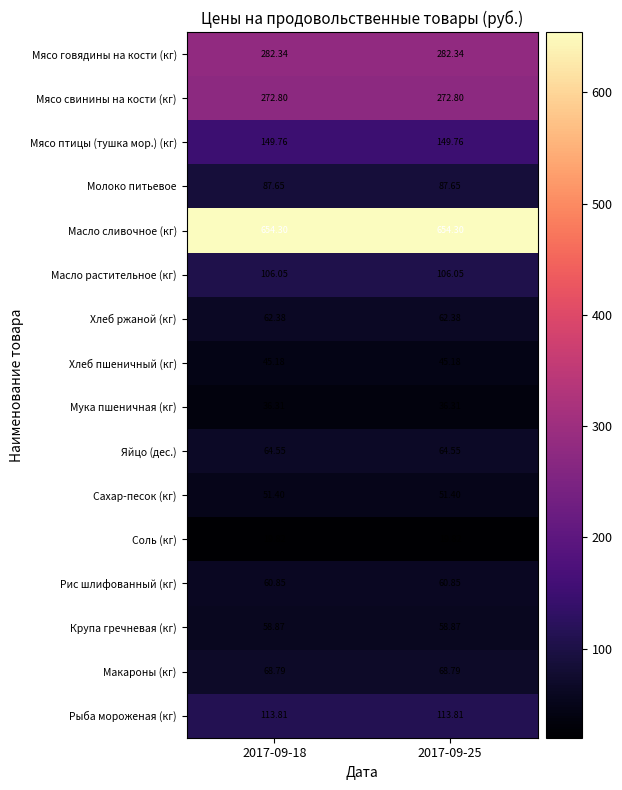

At 2017-09-18, list the series in order from largest to smallest.

Масло сливочное (кг), Мясо говядины на кости (кг), Мясо свинины на кости (кг), Мясо птицы (тушка мор.) (кг), Рыба мороженая (кг), Масло растительное (кг), Молоко питьевое, Макароны (кг), Яйцо (дес.), Хлеб ржаной (кг), Рис шлифованный (кг), Крупа гречневая (кг), Сахар-песок (кг), Хлеб пшеничный (кг), Мука пшеничная (кг), Соль (кг)